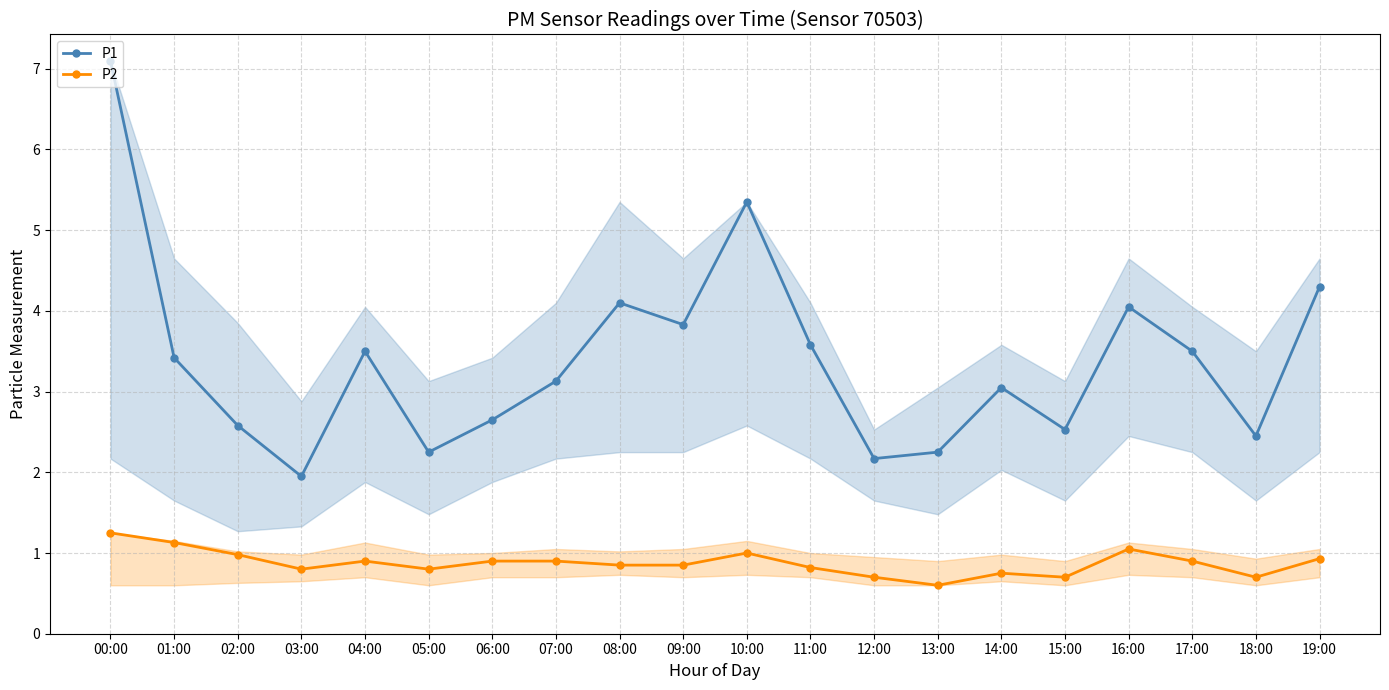

Which category has the lowest value across all series?

13:00